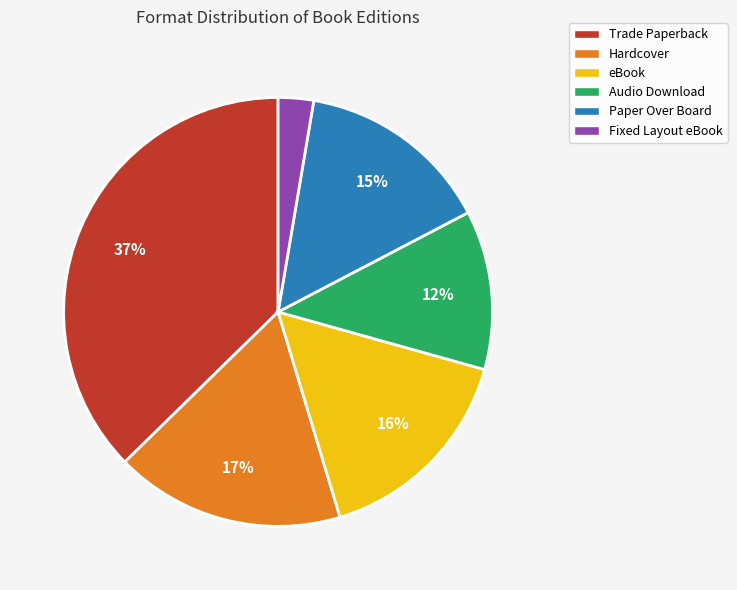

Does Paper Over Board represent more than half of the total?

No